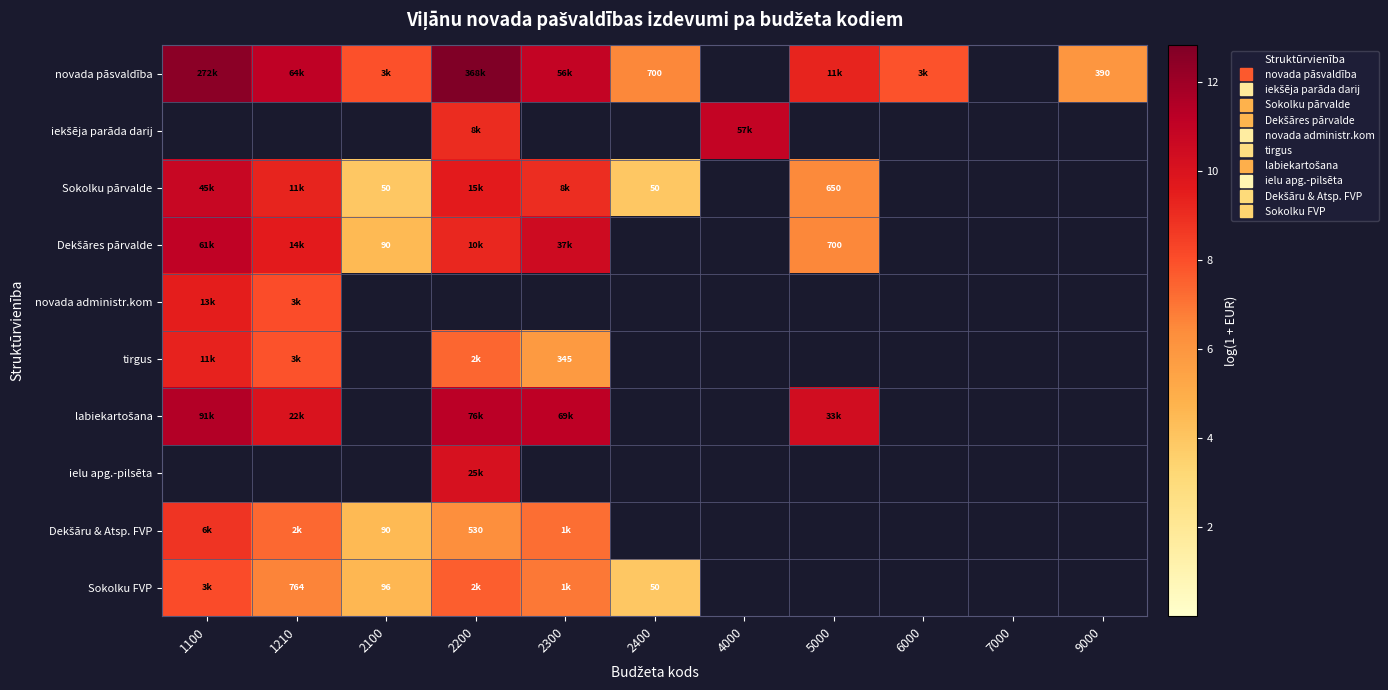

At how many categories does at least one series exceed 7?

8